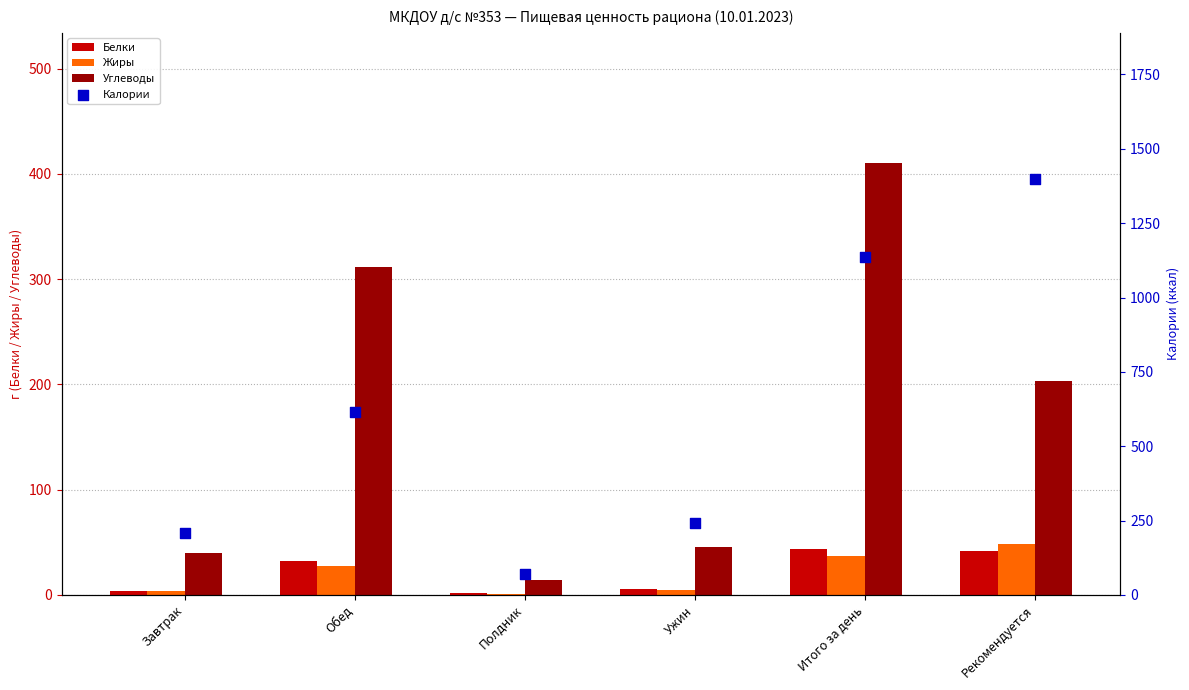

At how many categories does at least one series exceed 756?

2